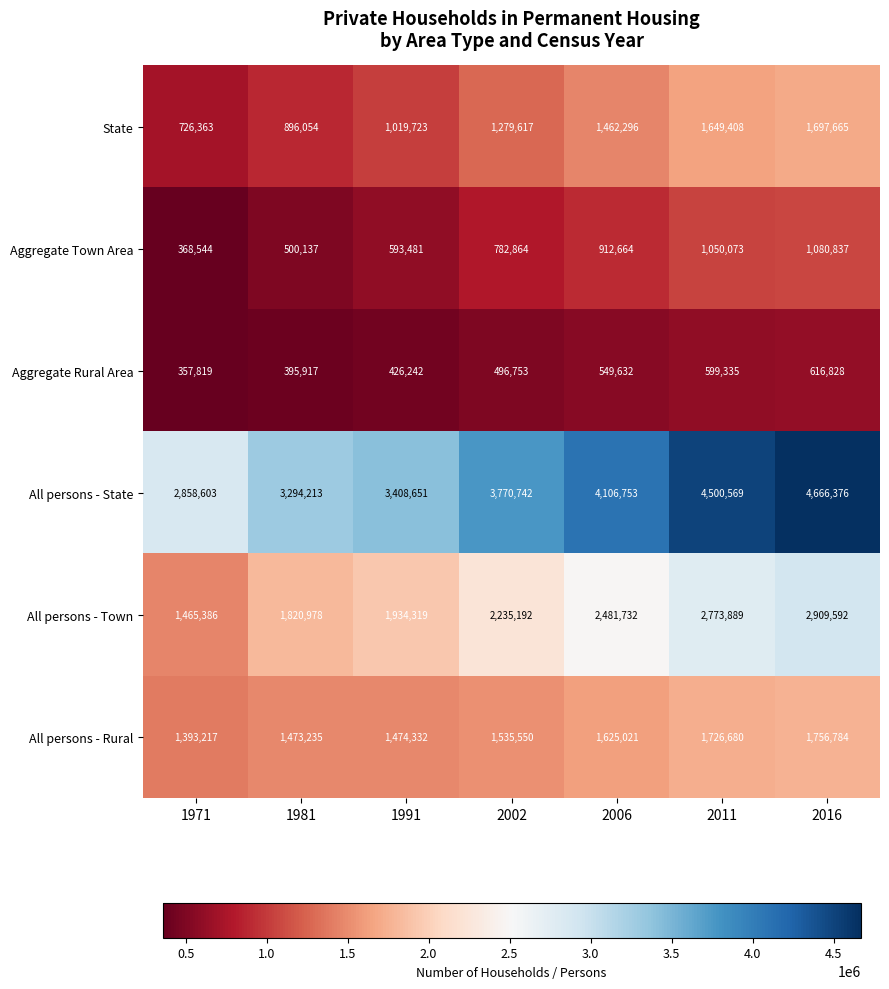

How many series are shown in this chart?

6